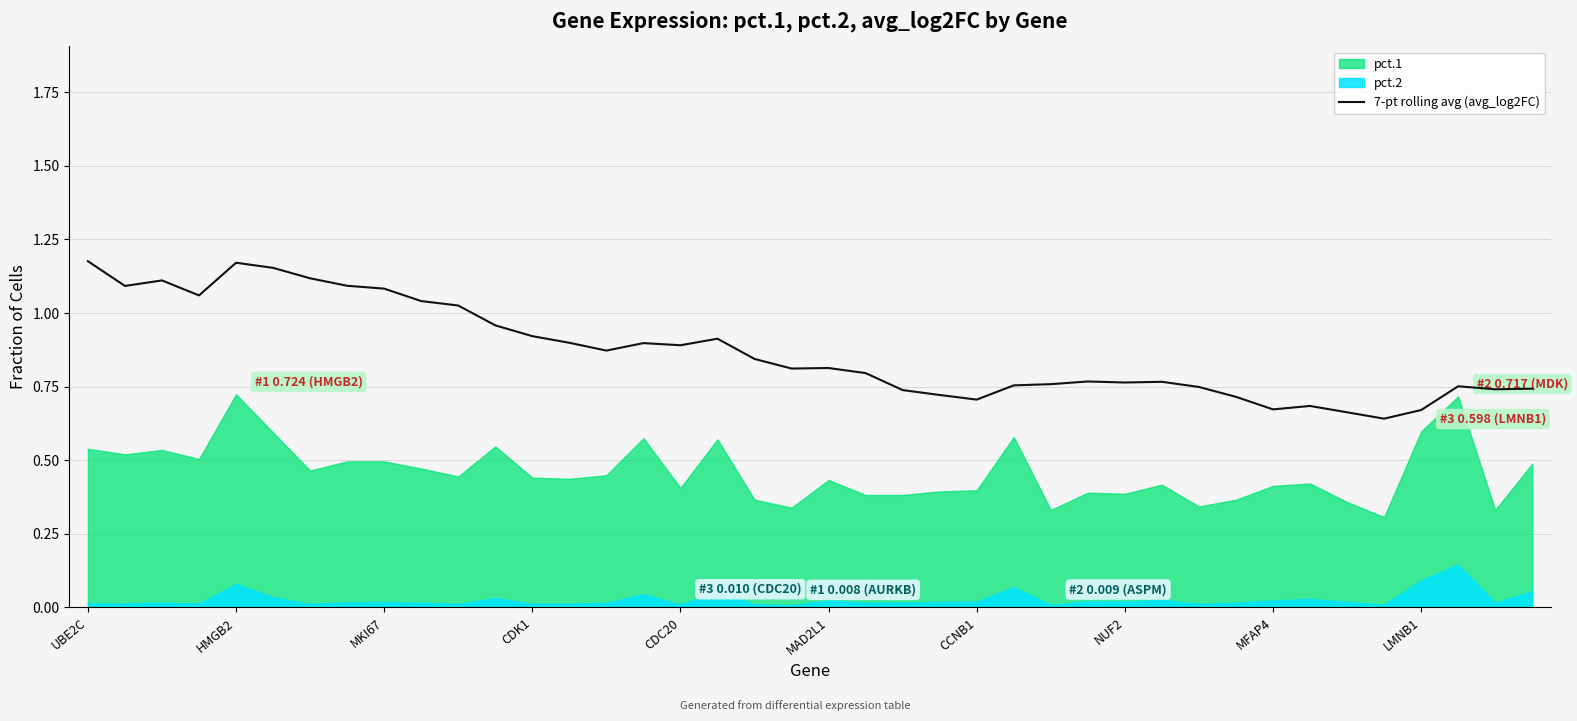

Does the chart have visible grid lines?

Yes